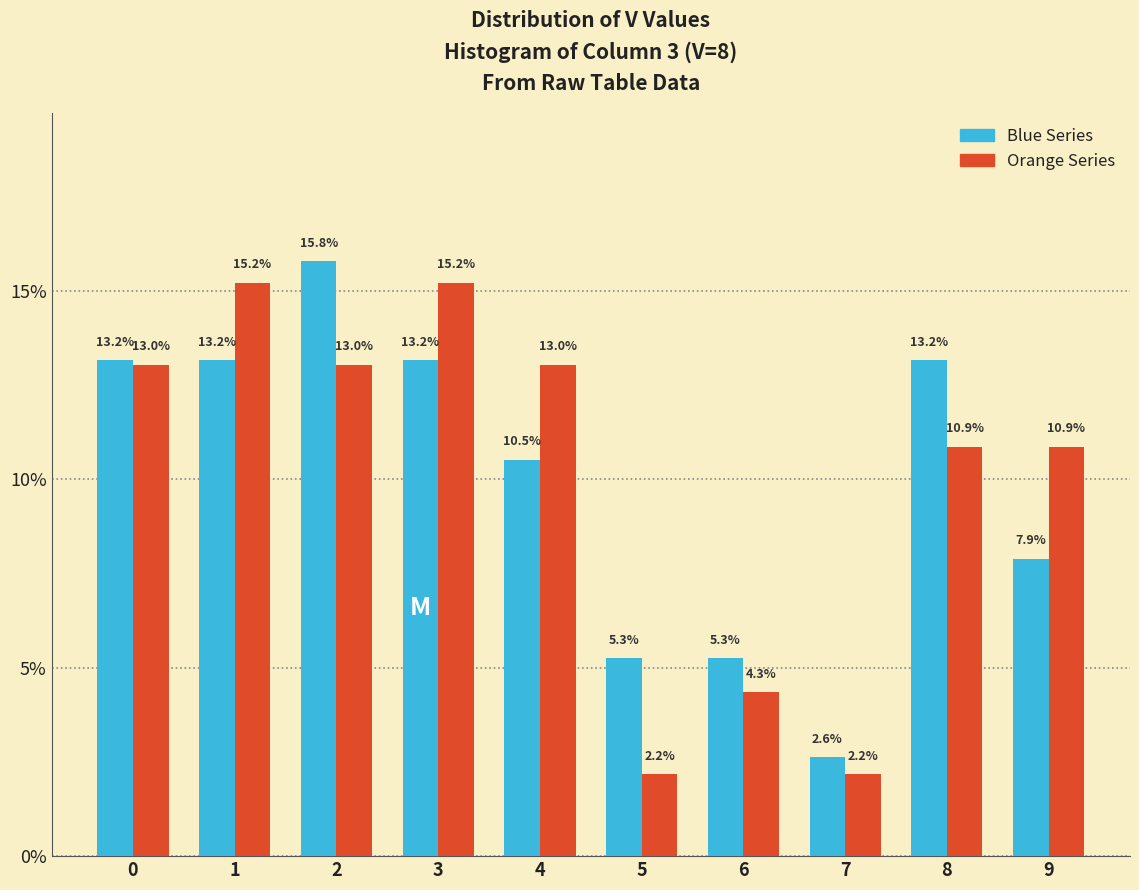

Reading right to left, list all the values displayed in this chart.

Blue Series: 9=7.9	8=13.2	7=2.6	6=5.3	5=5.3	4=10.5	3=13.2	2=15.8	1=13.2	0=13.2
Orange Series: 9=10.9	8=10.9	7=2.2	6=4.3	5=2.2	4=13.0	3=15.2	2=13.0	1=15.2	0=13.0